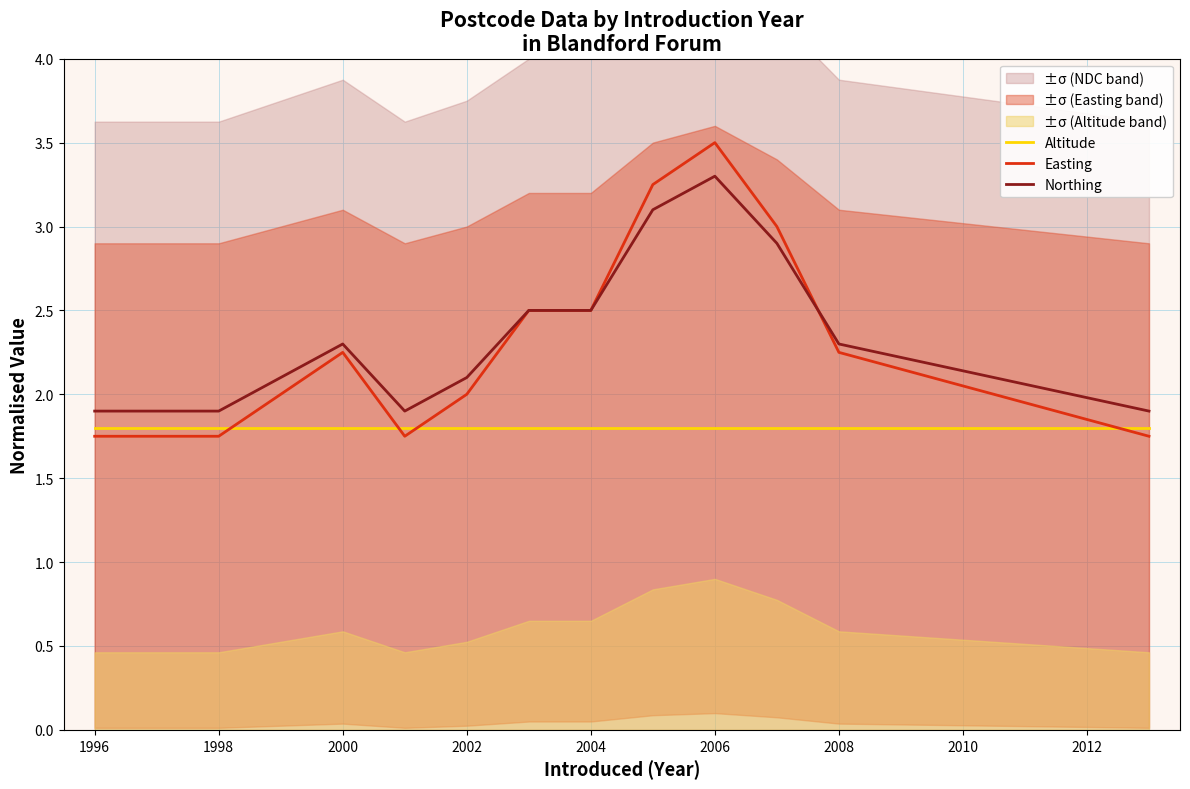

True or false: Altitude and Northing cross at least once.

False